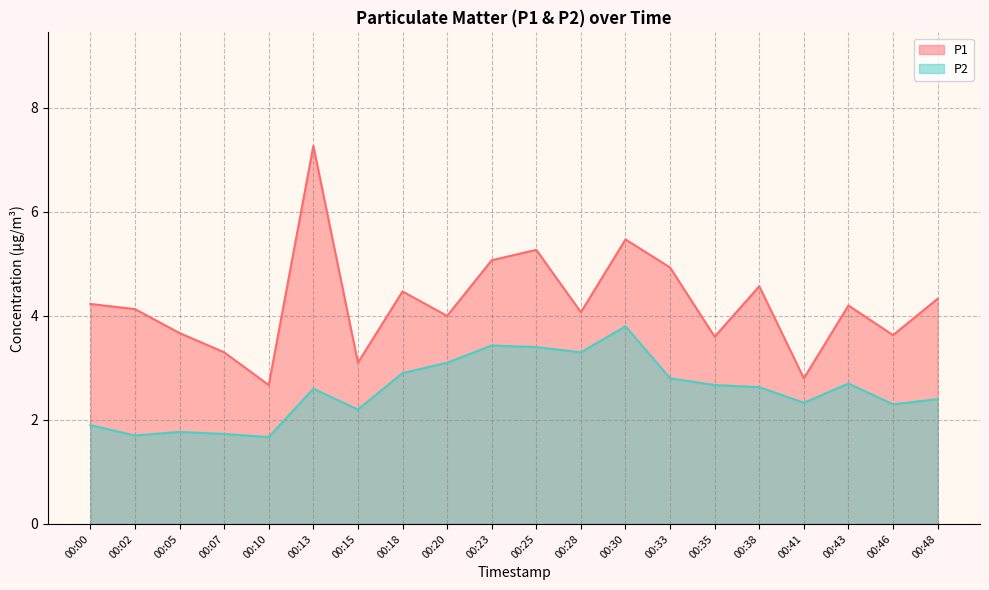

The P1 series shows 4.7 at 00:41. True or false?

False